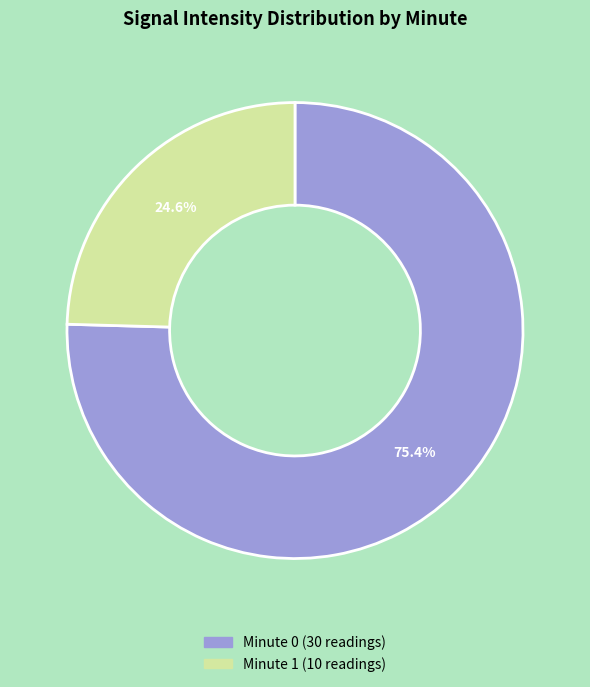

Is there any slice that represents more than half of the pie?

Yes